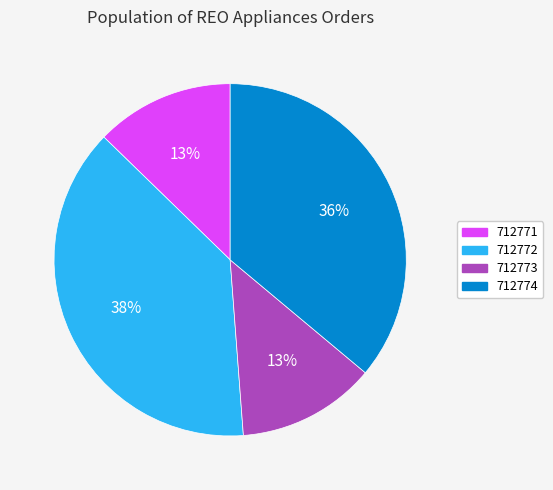

Is there a majority slice in this chart?

No